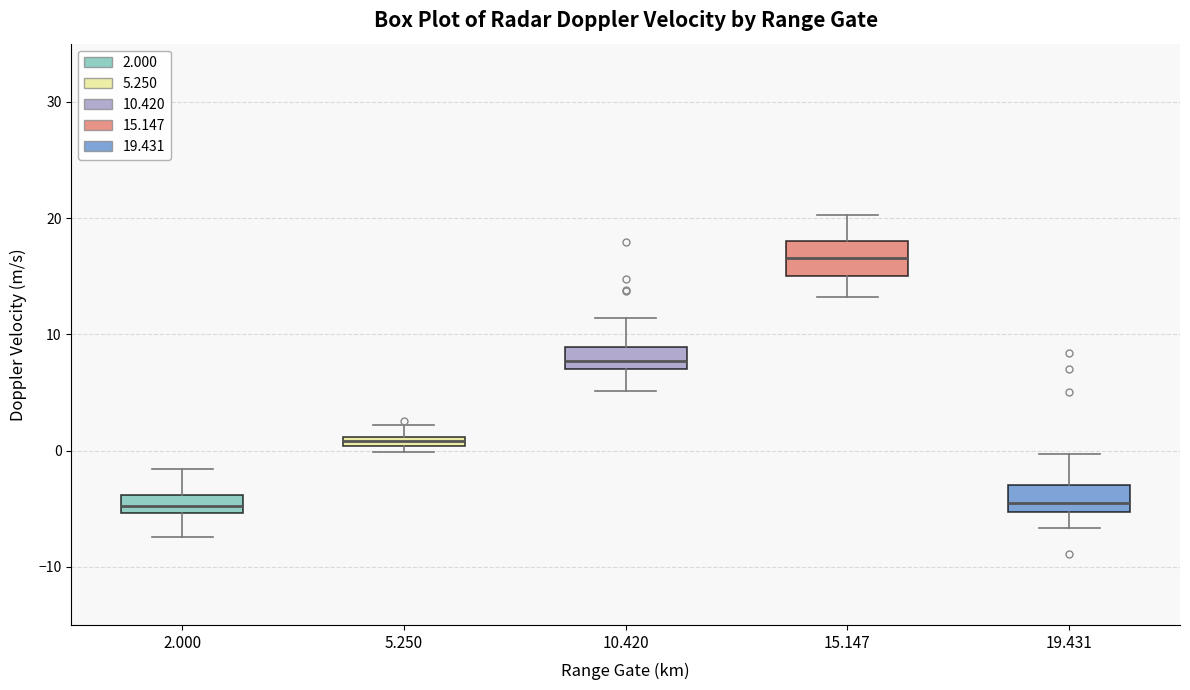

Which box's median line is the highest?

15.147